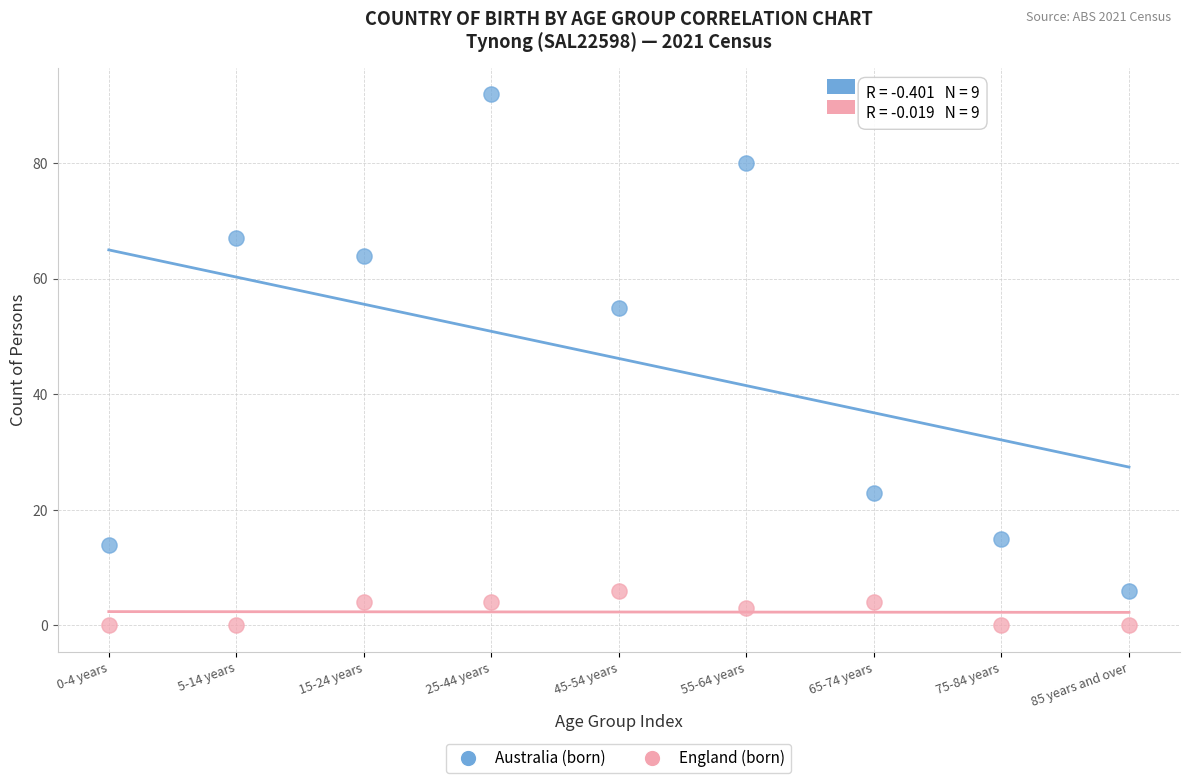

Across all data points, what is the range of Y values (max minus min)?

92